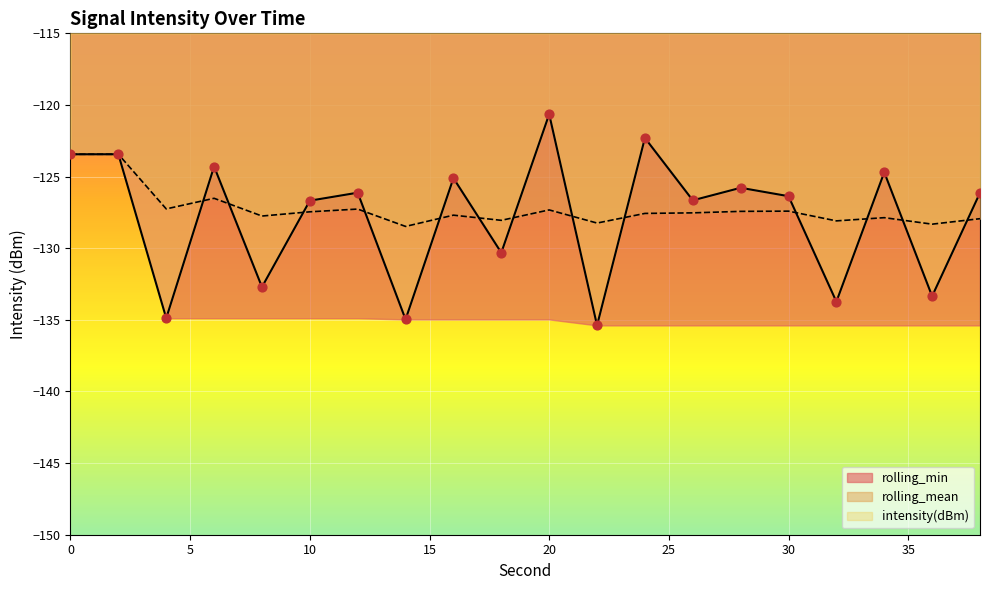

Which series contains the highest Y value?

intensity(dBm)